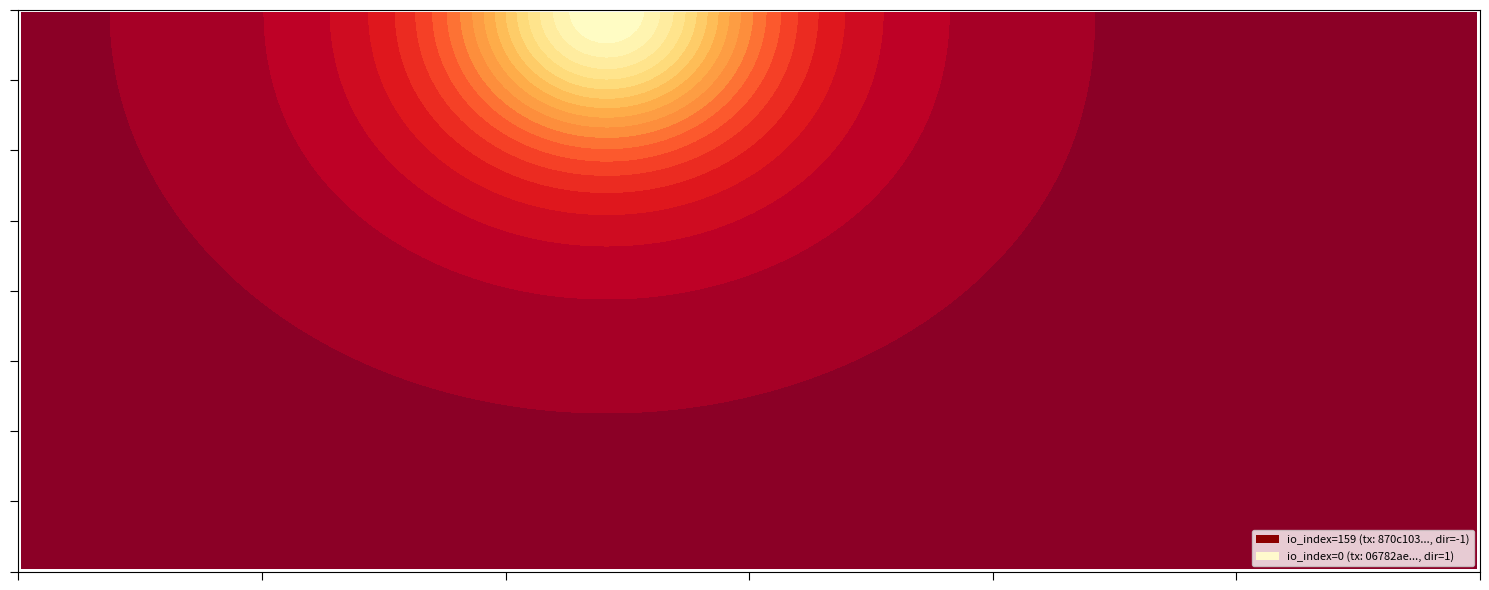

Rank the series by their average value, from lowest to highest.

06782ae7b40e1c1e77a9e863a0ea44ce69c32d9, 870c103223a831ea050216cd3b9d261186ef233